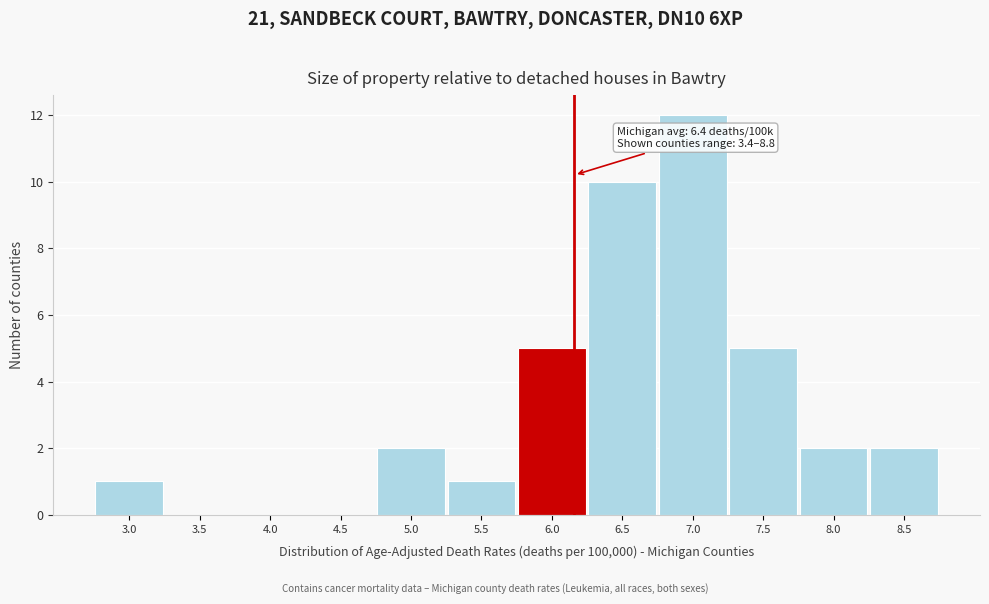

Reading left to right, what are all the values shown in this chart?

3.0=1	3.5=0	4.0=0	4.5=0	5.0=2	5.5=1	6.0=5	6.5=10	7.0=12	7.5=5	8.0=2	8.5=2